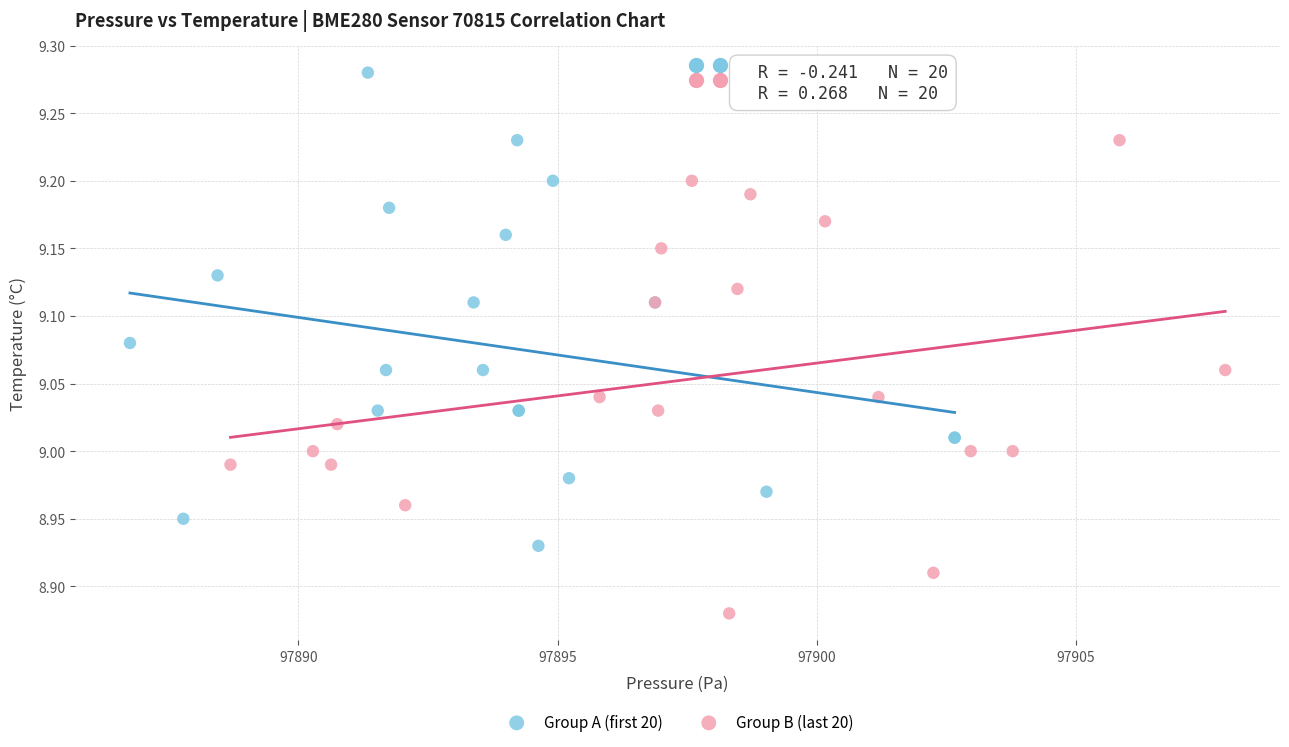

Which series contains the highest Y value?

Group A (first 20)